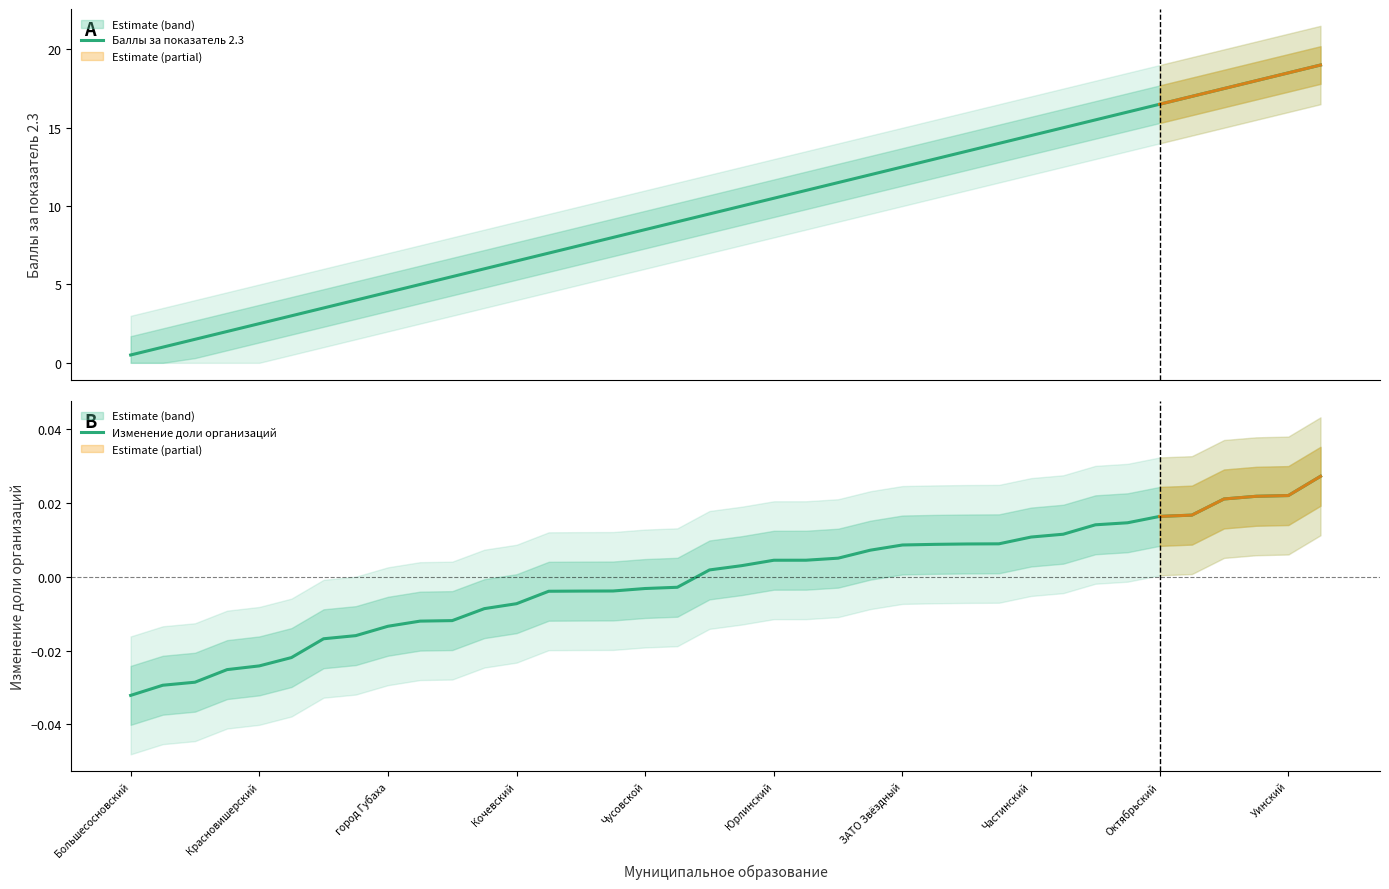

True or false: Баллы за показатель 2.3 has more than 1 interior local peaks.

False